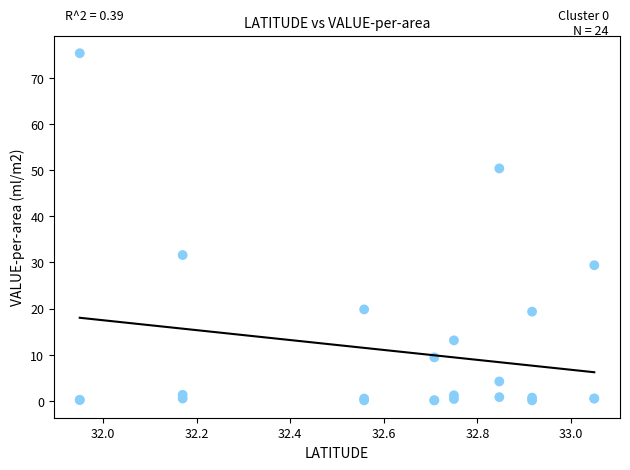

What Y value in the scatter plot is closest to 37?

31.6